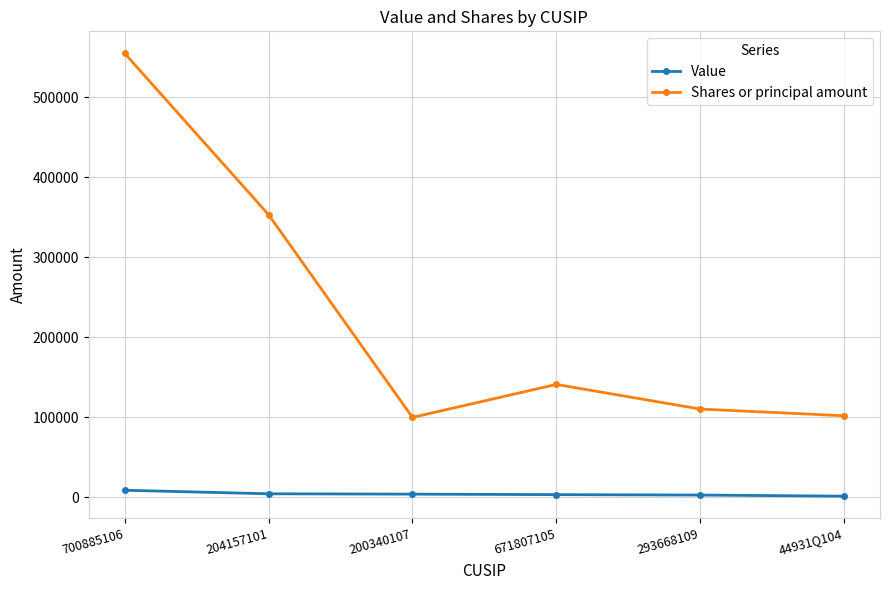

What position from the left is 700885106?

1